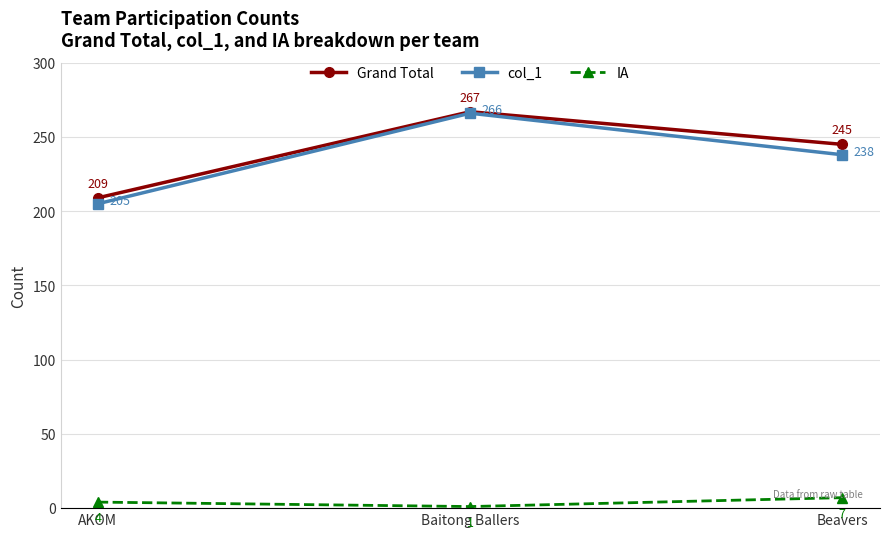

Reading left to right, extract all data points from this chart.

Grand Total: 209	267	245
col_1: 205	266	238
IA: 4	1	7